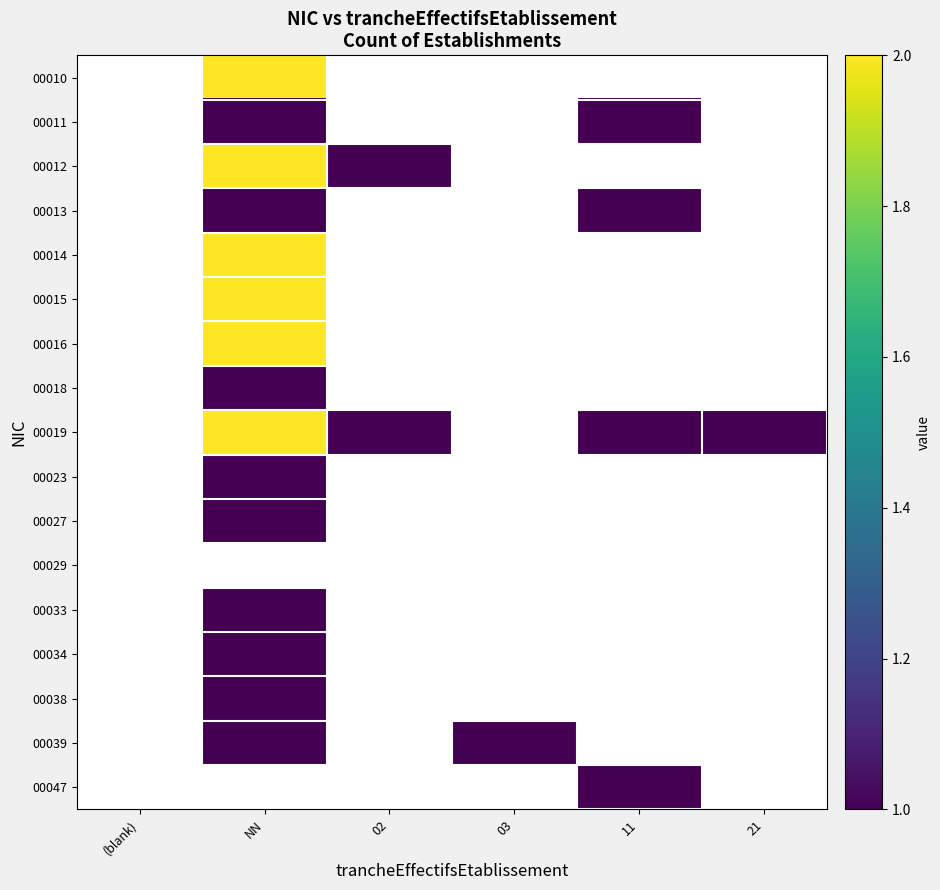

Reading left to right, what are all the values shown in this chart?

00010: (blank)=0	NN=2	02=0	03=0	11=0	21=0
00011: (blank)=0	NN=1	02=0	03=0	11=1	21=0
00012: (blank)=0	NN=2	02=1	03=0	11=0	21=0
00013: (blank)=0	NN=1	02=0	03=0	11=1	21=0
00014: (blank)=0	NN=2	02=0	03=0	11=0	21=0
00015: (blank)=0	NN=2	02=0	03=0	11=0	21=0
00016: (blank)=0	NN=2	02=0	03=0	11=0	21=0
00018: (blank)=0	NN=1	02=0	03=0	11=0	21=0
00019: (blank)=0	NN=2	02=1	03=0	11=1	21=1
00023: (blank)=0	NN=1	02=0	03=0	11=0	21=0
00027: (blank)=0	NN=1	02=0	03=0	11=0	21=0
00029: (blank)=0	NN=0	02=0	03=0	11=0	21=0
00033: (blank)=0	NN=1	02=0	03=0	11=0	21=0
00034: (blank)=0	NN=1	02=0	03=0	11=0	21=0
00038: (blank)=0	NN=1	02=0	03=0	11=0	21=0
00039: (blank)=0	NN=1	02=0	03=1	11=0	21=0
00047: (blank)=0	NN=0	02=0	03=0	11=1	21=0